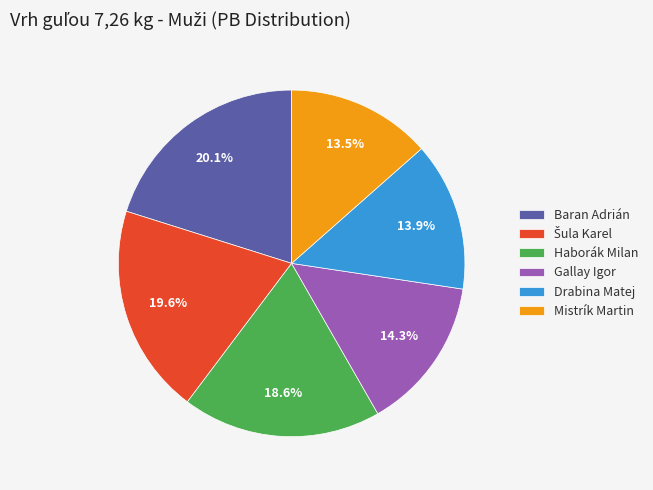

Between Mistrík Martin and Gallay Igor, which is larger?

Gallay Igor